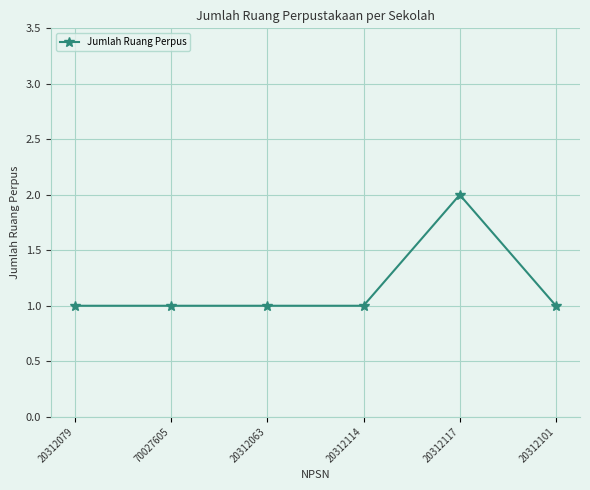

Reading right to left, transcribe all the data shown in this chart.

20312101=1	20312117=2	20312114=1	20312063=1	70027605=1	20312079=1